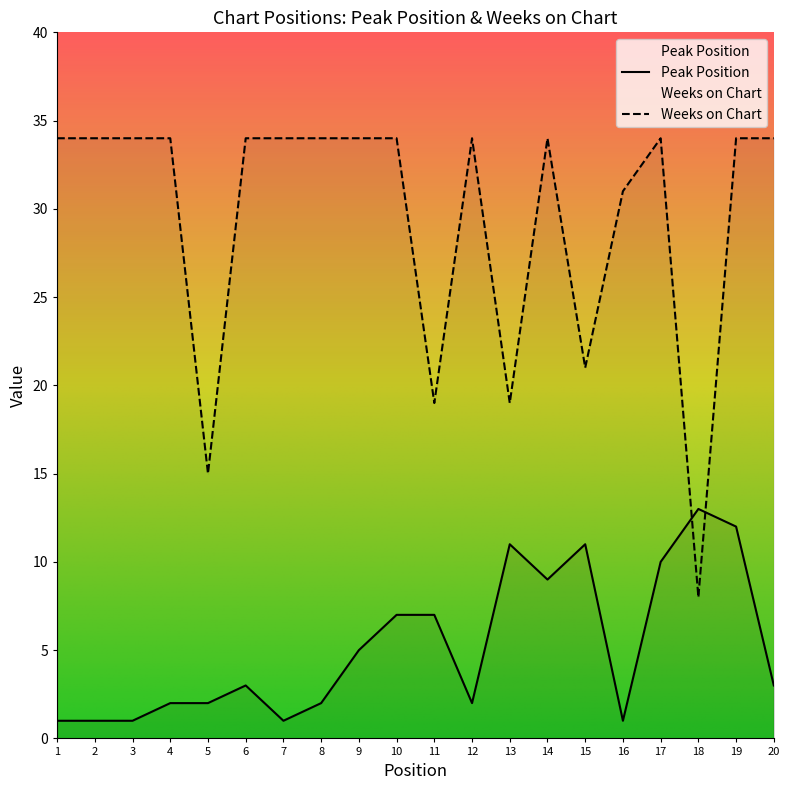

How many times do Weeks on Chart and Peak Position cross each other?

2